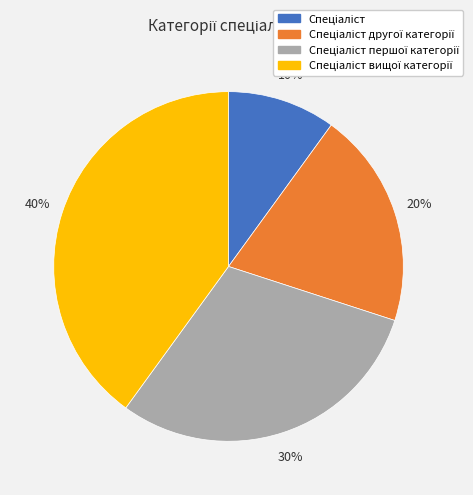

To the nearest percent, what is the difference between the largest and smallest slice percentages?

30%